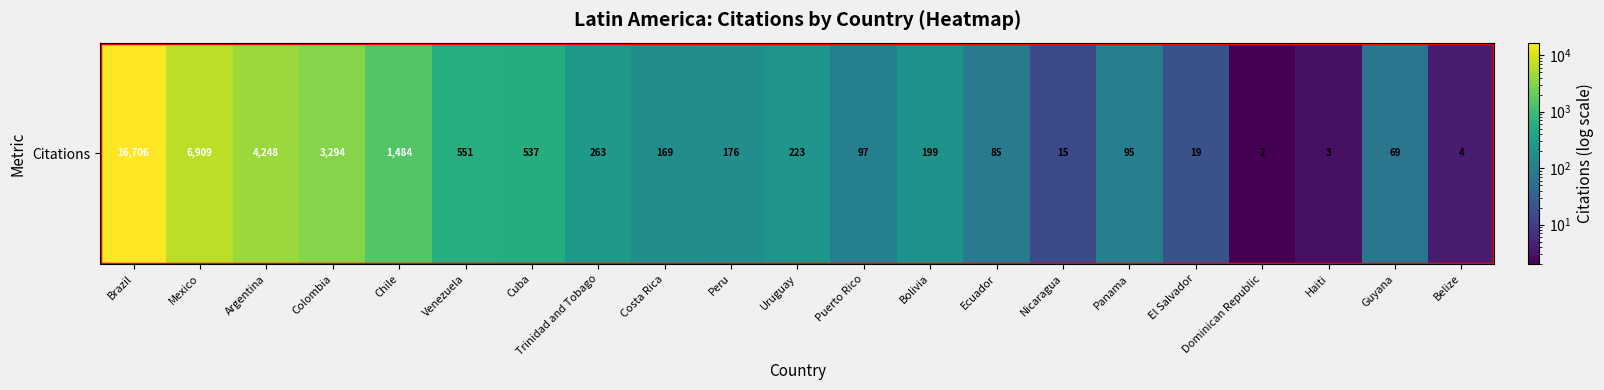

Where does the data first go above 176?

Brazil